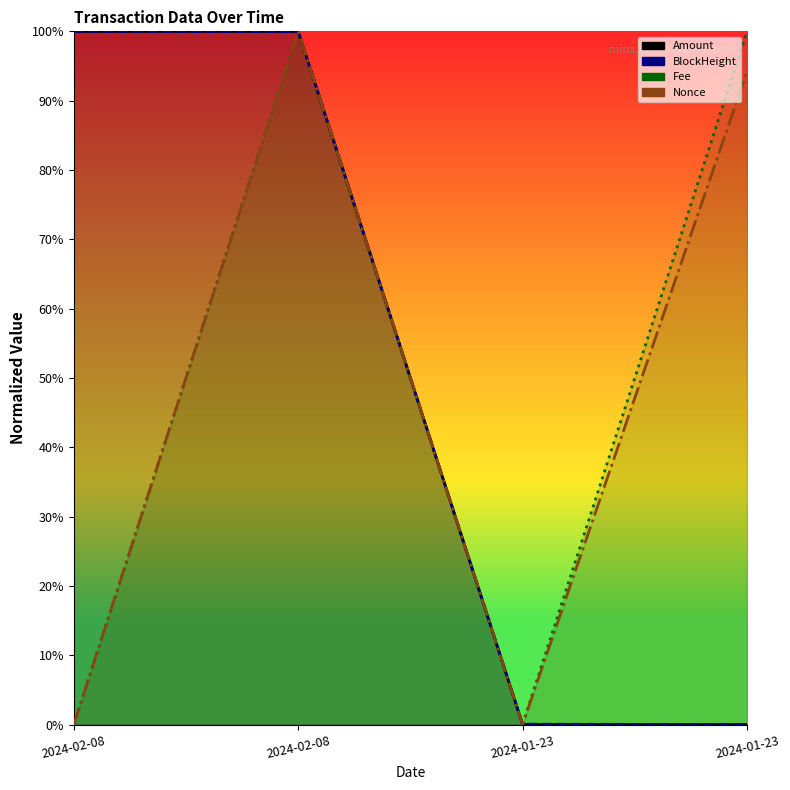

At how many categories does at least one series exceed 0?

4